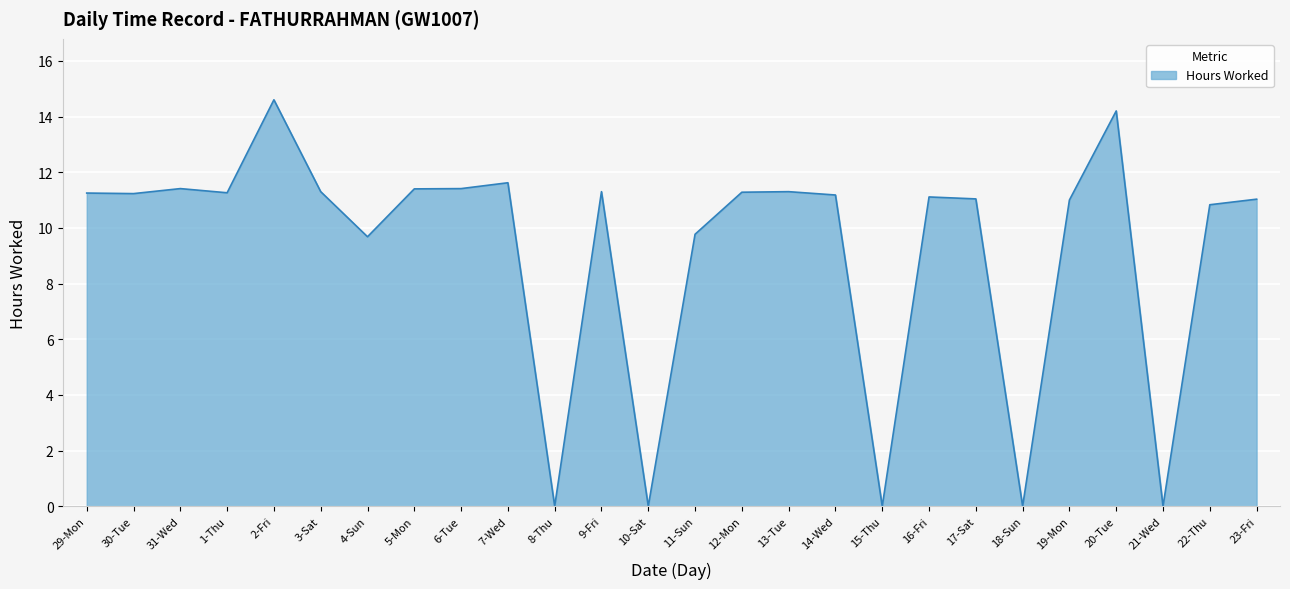

The chart shows a value of 11.3 at 13-Tue. True or false?

True